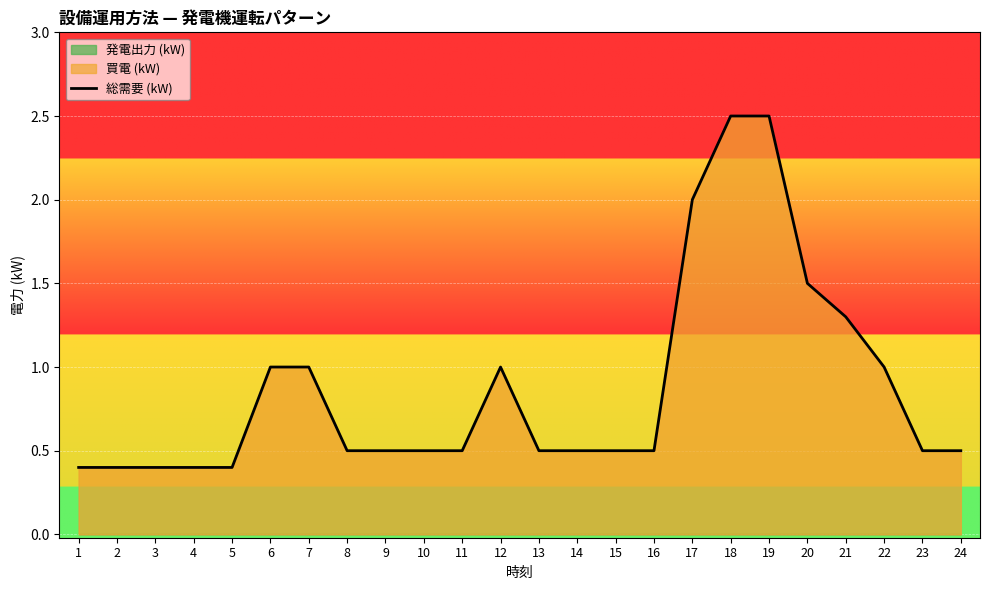

At which label is the value closest to 1?

6